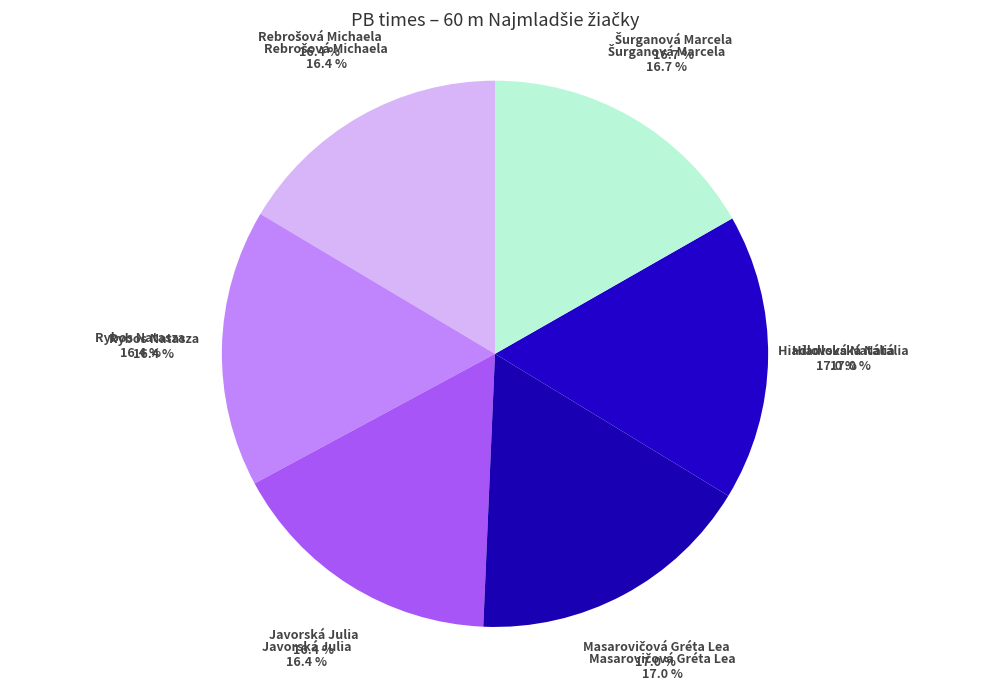

Which category has the biggest portion of the pie?

Masarovičová Gréta Lea